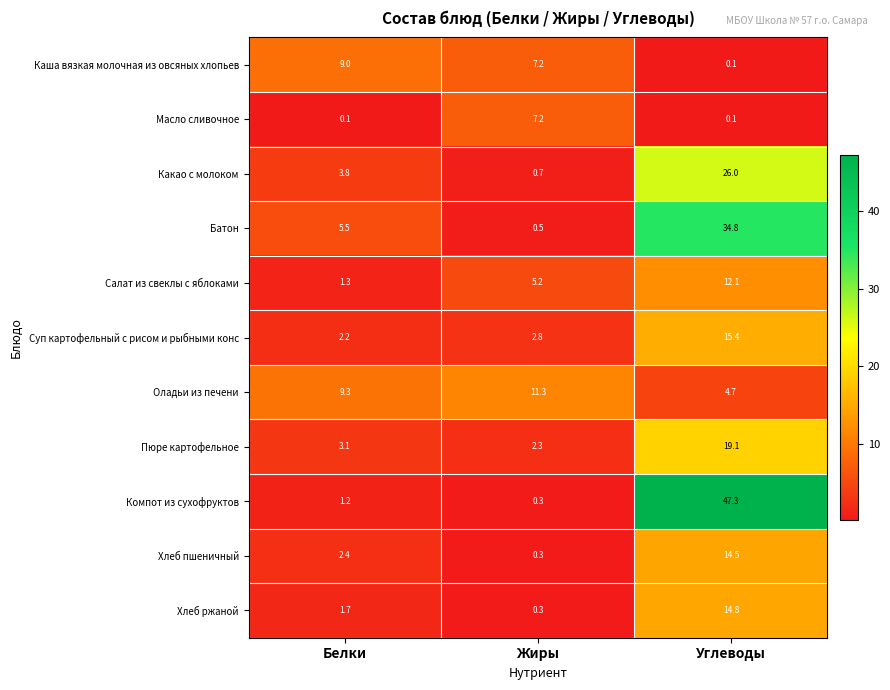

What is the average value of the Каша вязкая молочная из овсяных хлопьев series?

5.4